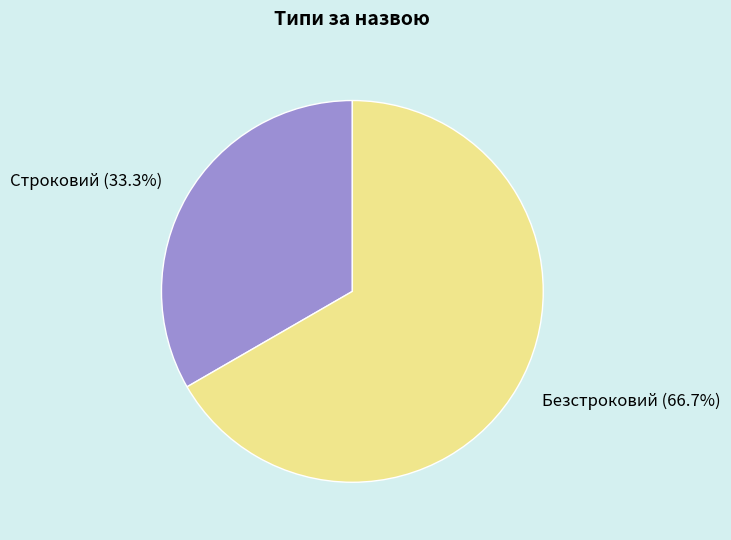

What percentage is the Безстроковий slice, to the nearest percent?

67%